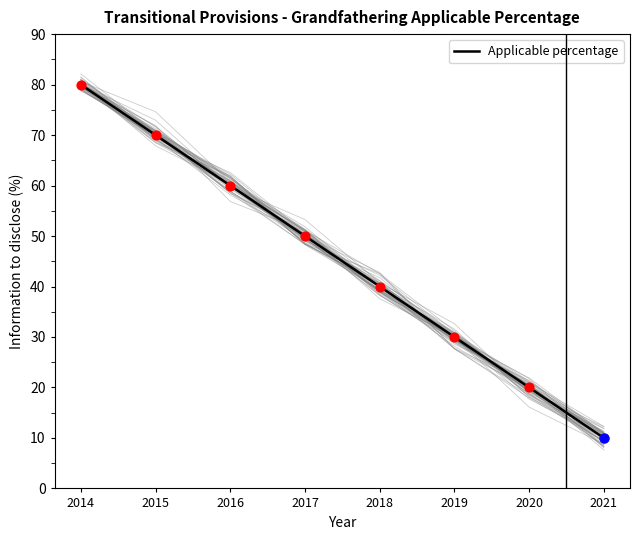

What is the change in value from 2014 to 2019?

-50